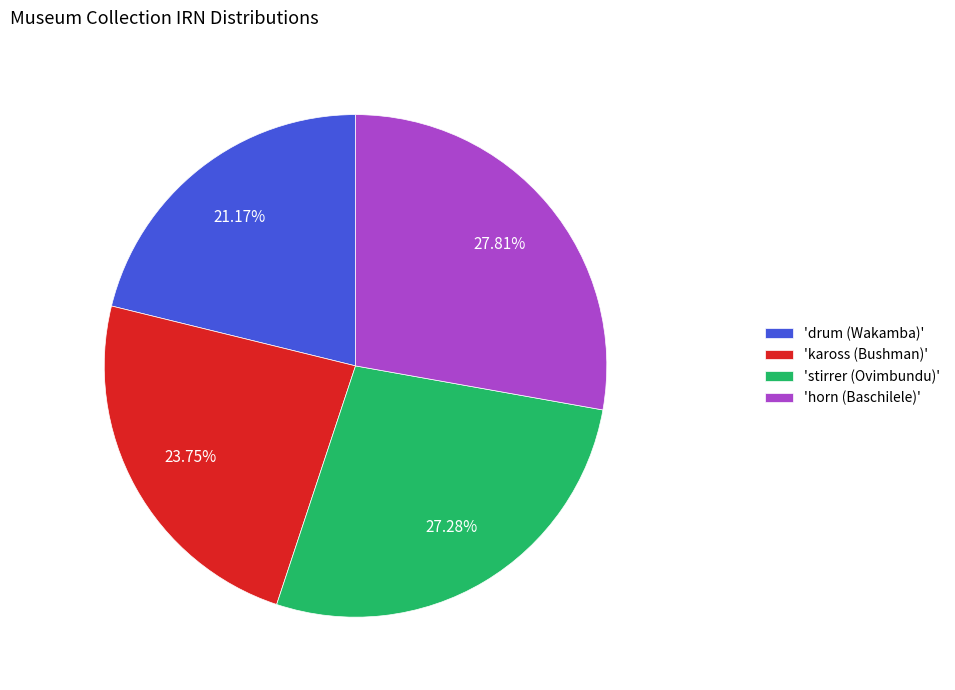

Combined, do 'kaross (Bushman)' and 'horn (Baschilele)' account for over 50%?

Yes